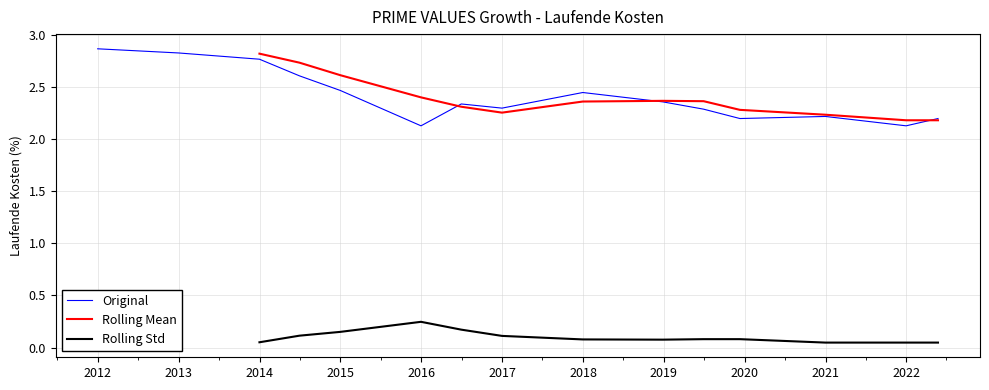

What is the label of the 8th point from the left?

2016-12-31